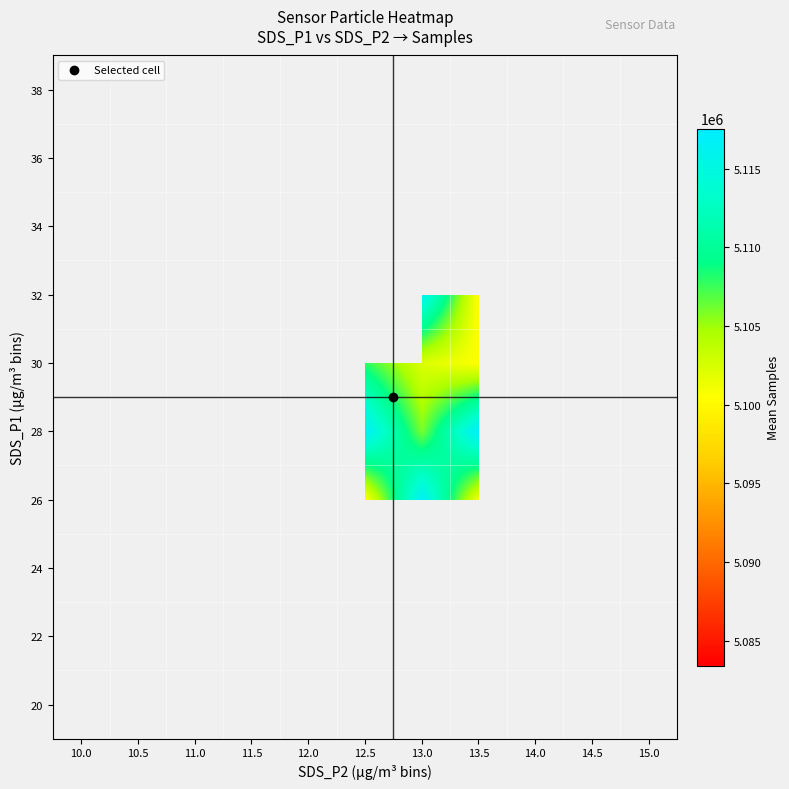

How many data points does each series have?

11